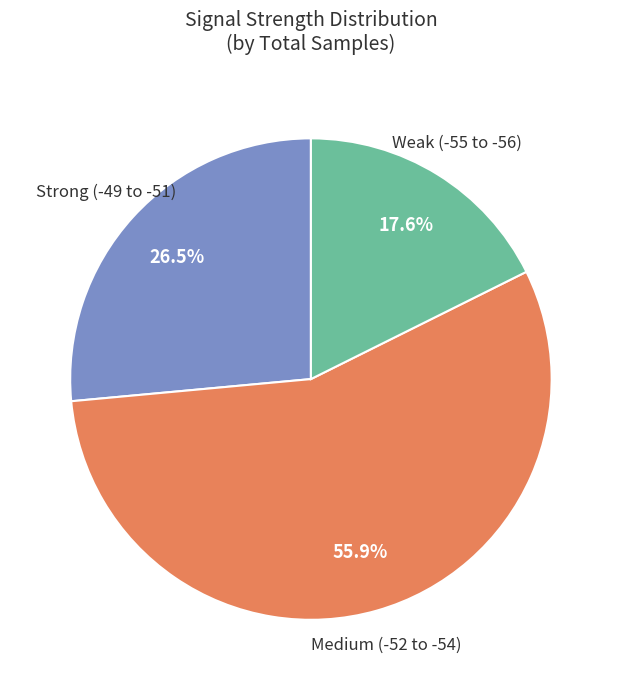

Is there any slice that represents more than half of the pie?

Yes